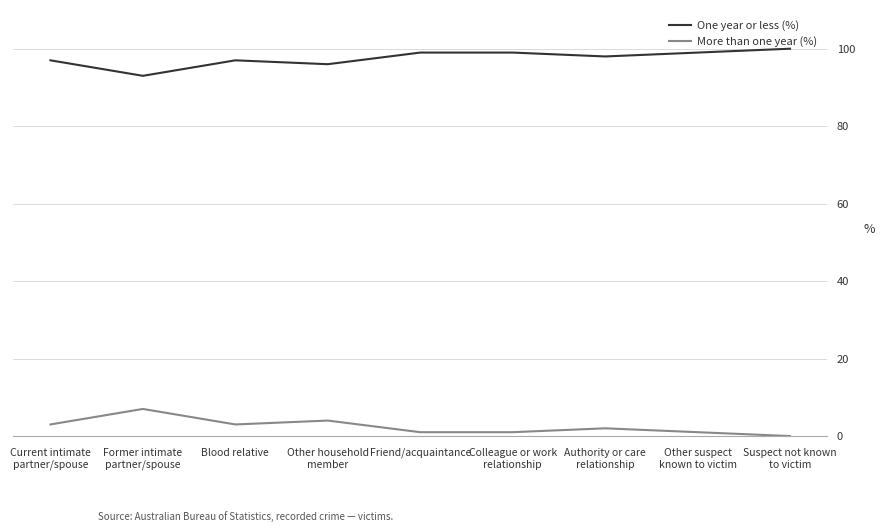

True or false: One year or less (%) has a value of 67 at Blood relative.

False